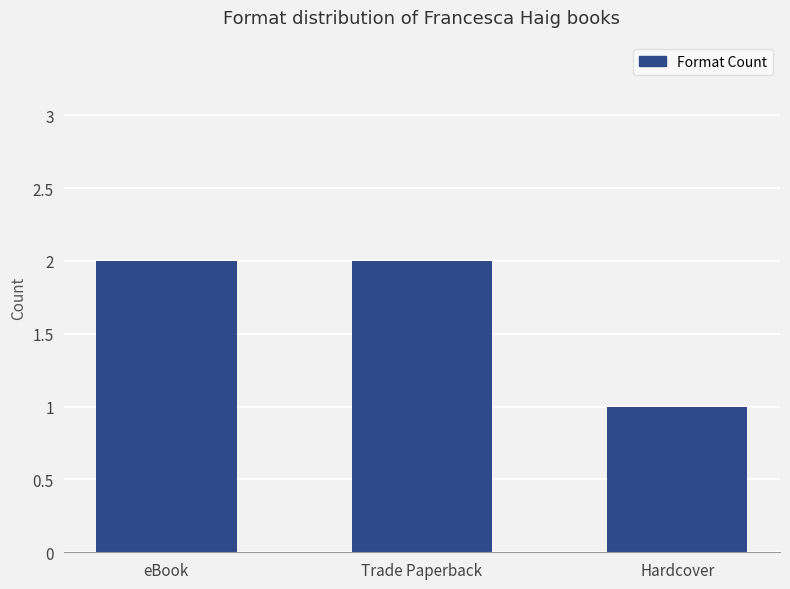

Count the values in the range 1 to 2.

3